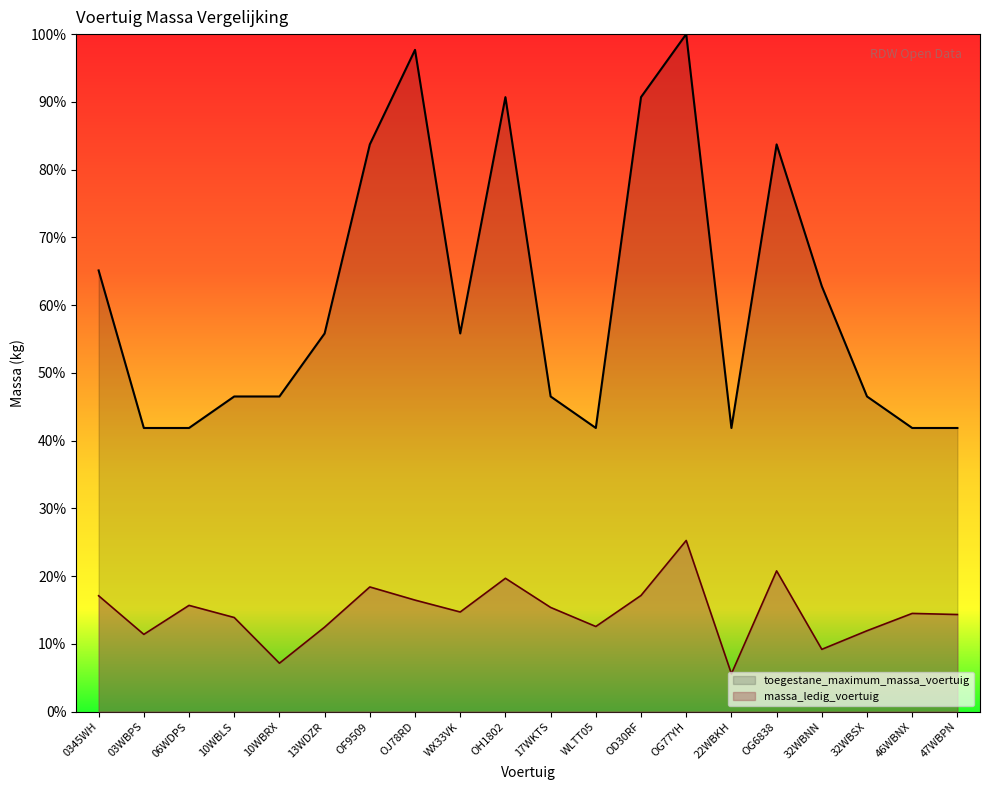

Which series has the largest total across all categories?

toegestane_maximum_massa_voertuig